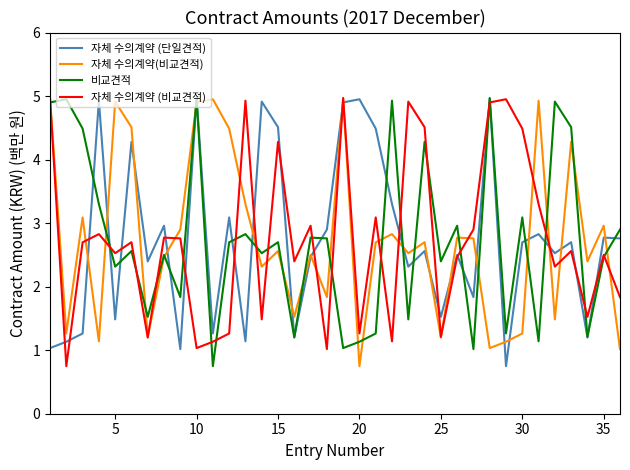

What is the maximum value for 자체 수의계약 (비교견적)?

5.0